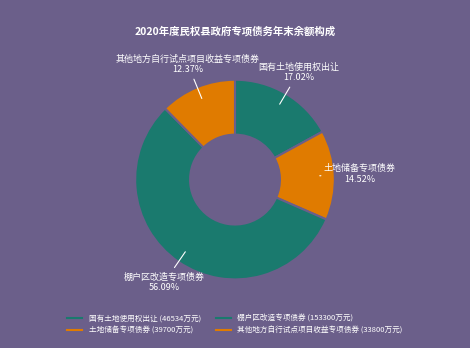

Is it true that 国有土地使用权出让 is 17% of the pie?

True